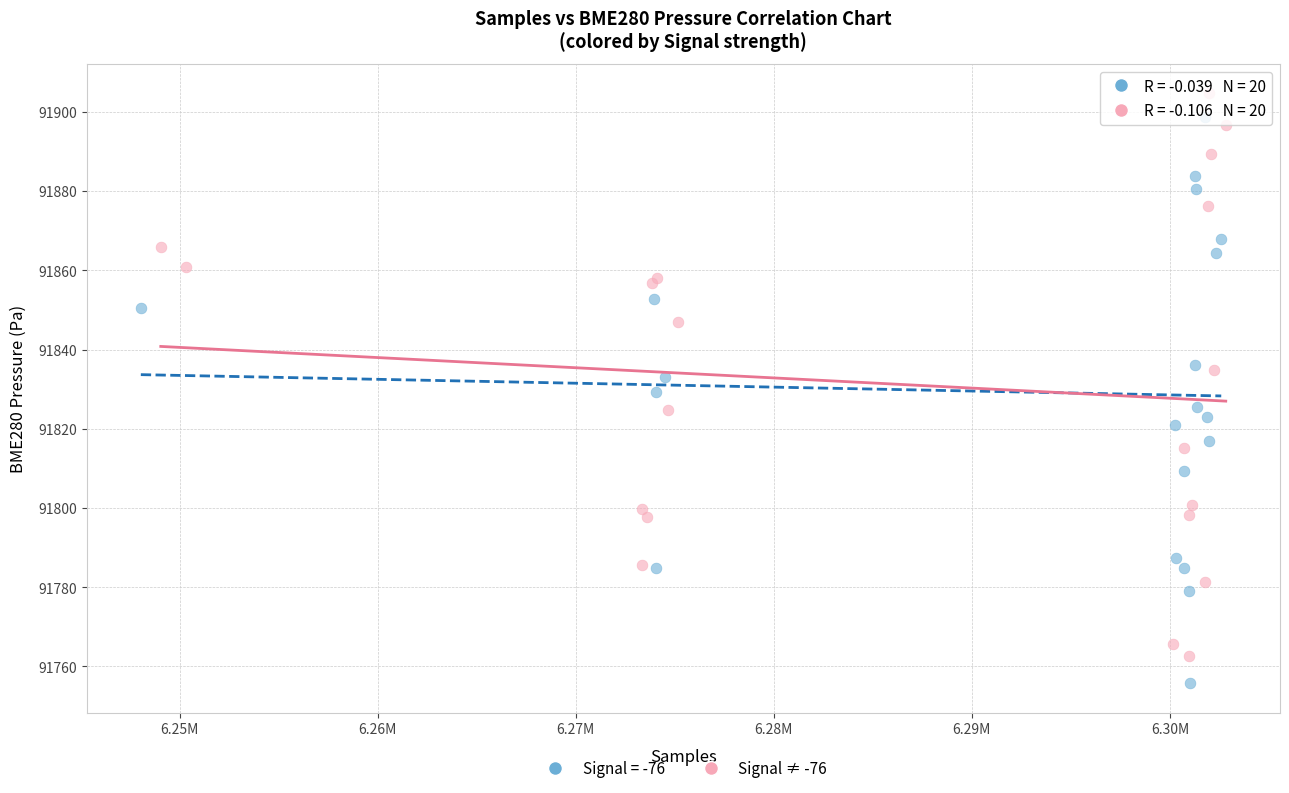

Which series reaches the minimum Y coordinate?

Signal = -76